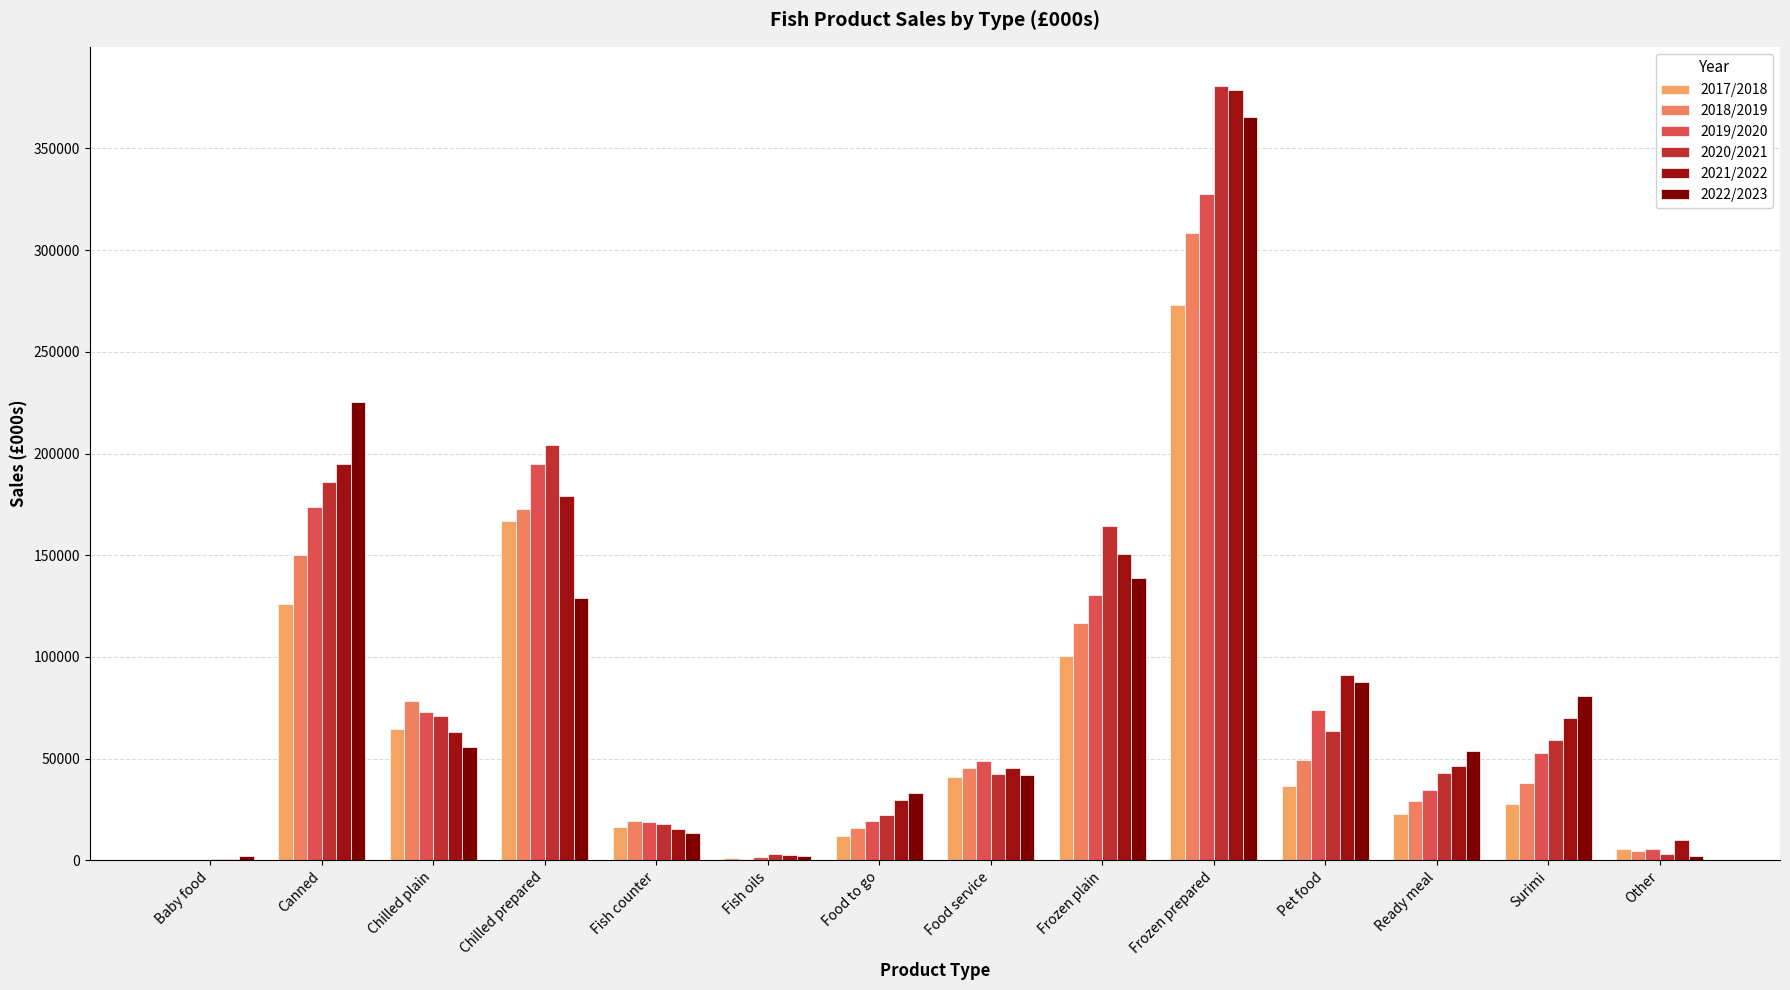

Where does the 2021/2022 series first go above 63031?

Canned